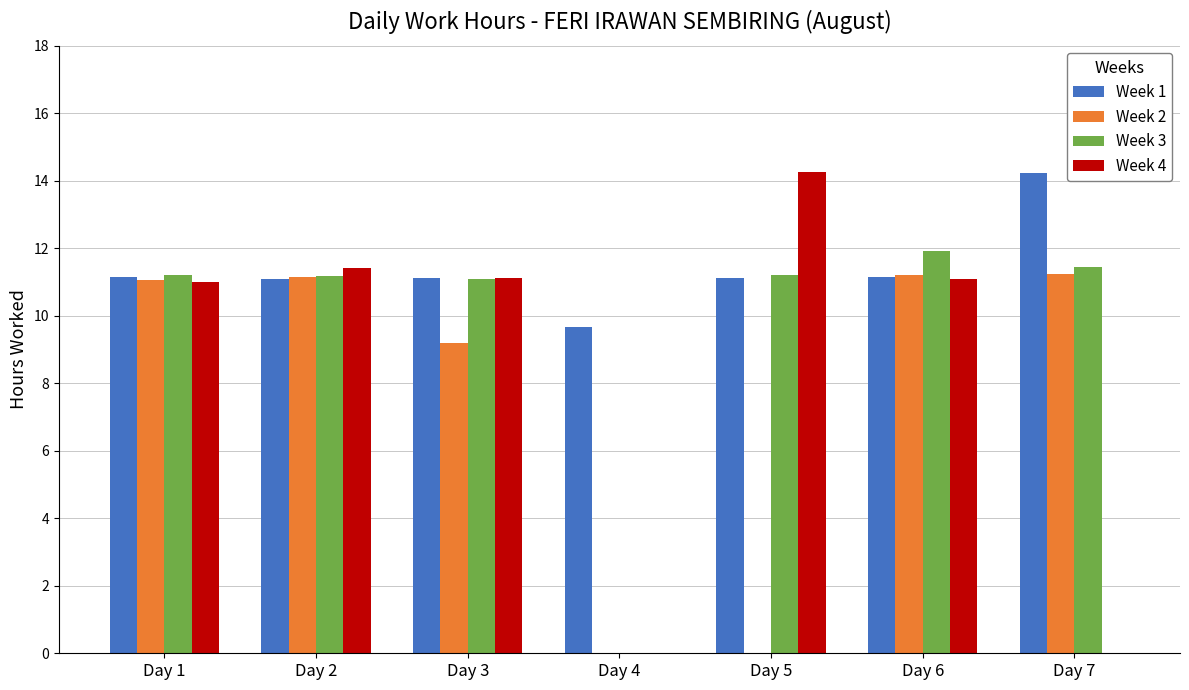

The Week 4 series shows 0.0 at Day 4. True or false?

True